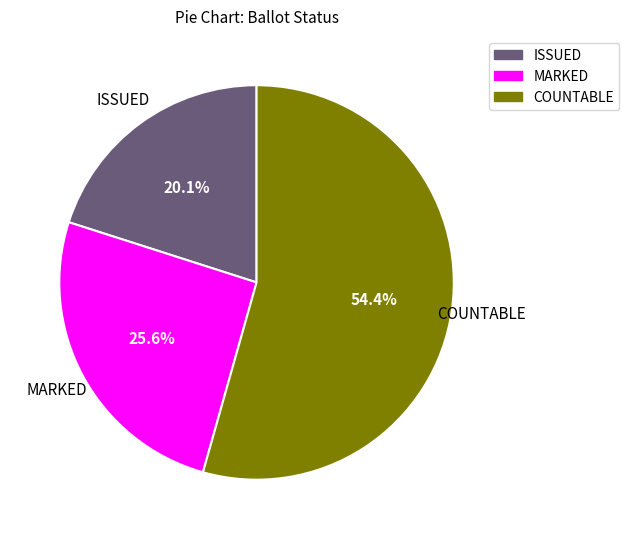

Is there any slice that represents more than half of the pie?

Yes